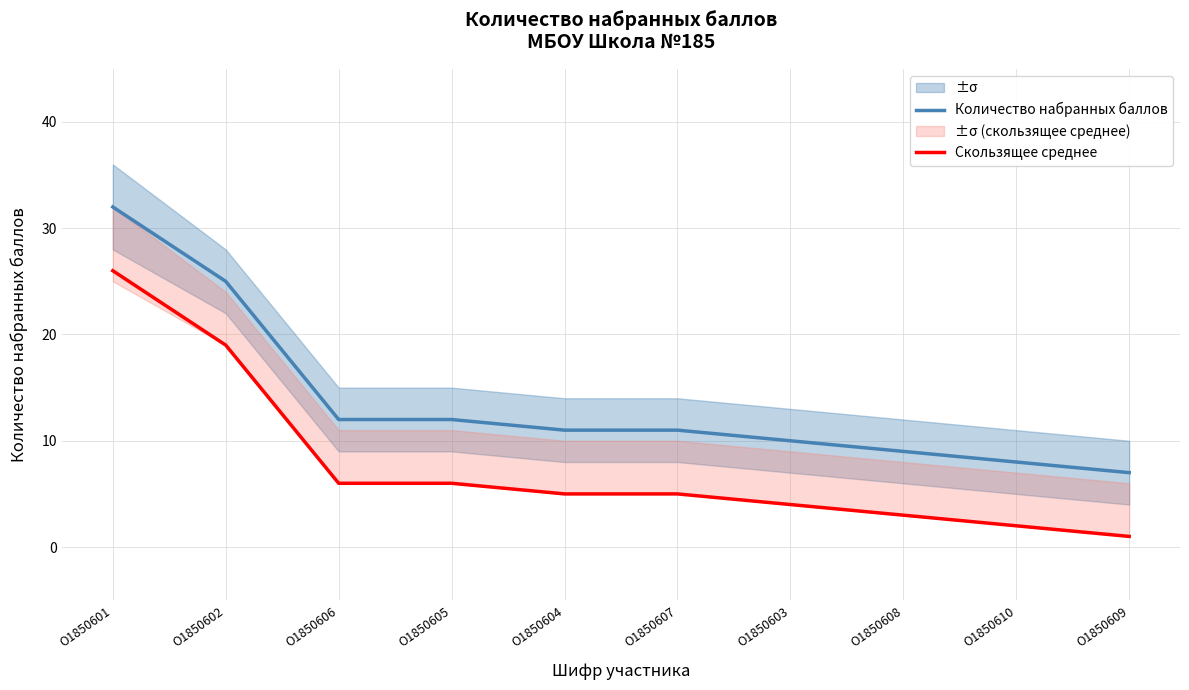

The value of Количество набранных баллов at О1850603 is 10. True or false?

True